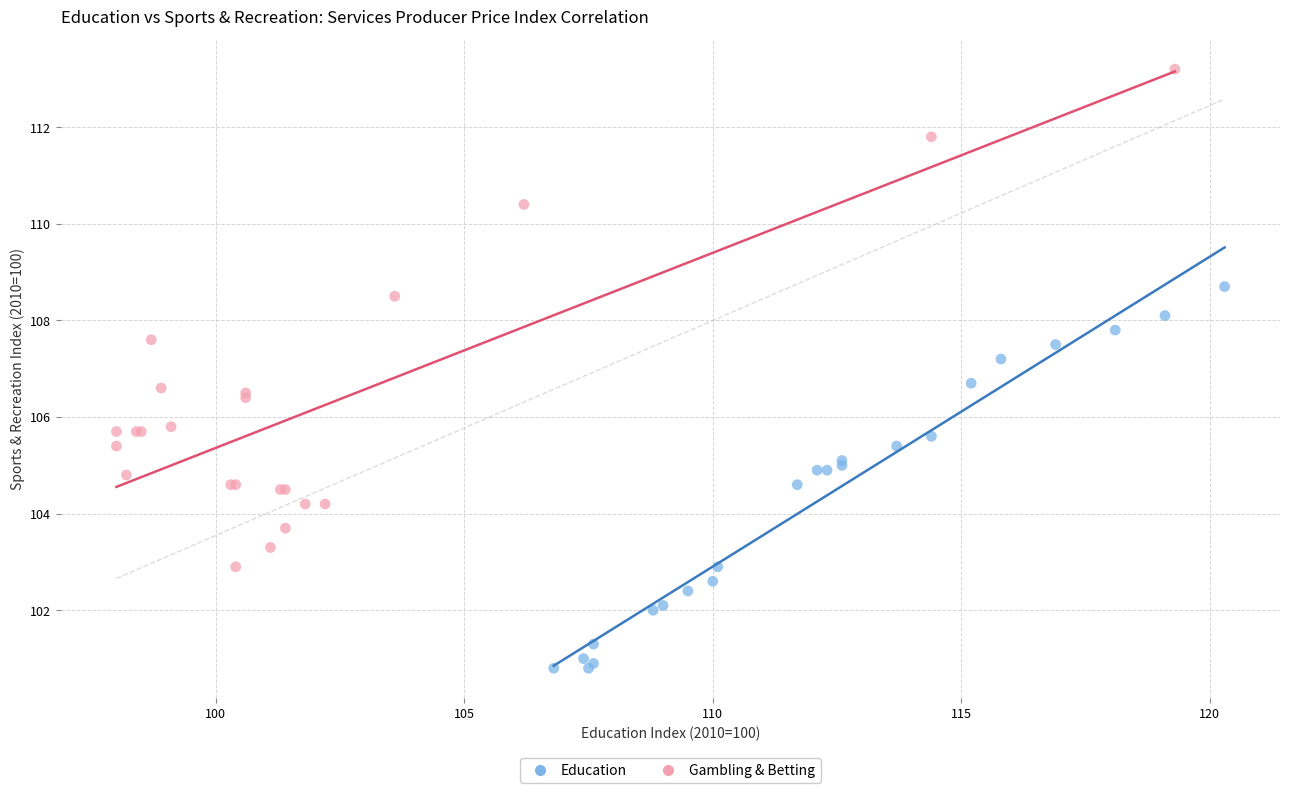

Which series contains the highest Y value?

Gambling & Betting